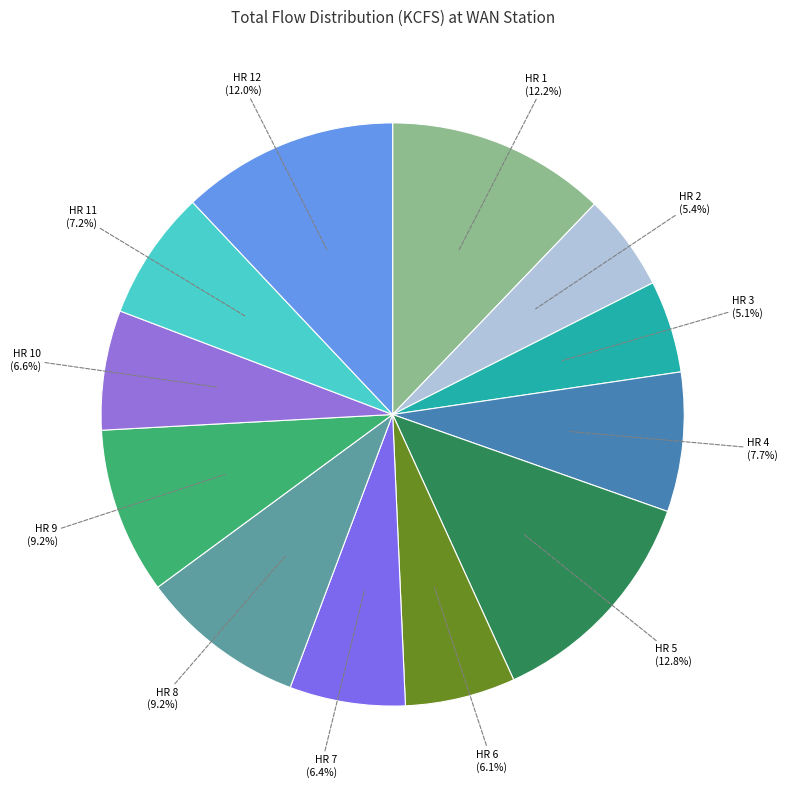

What percentage is the HR 11 slice, to the nearest percent?

7%